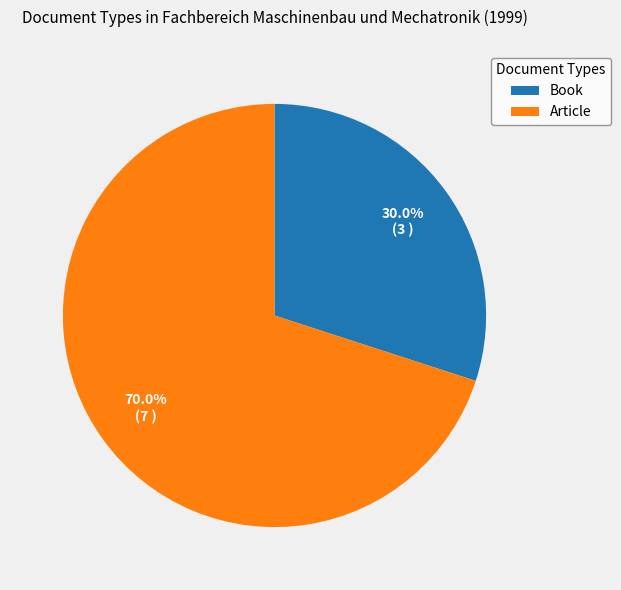

Does Article represent more than half of the total?

Yes